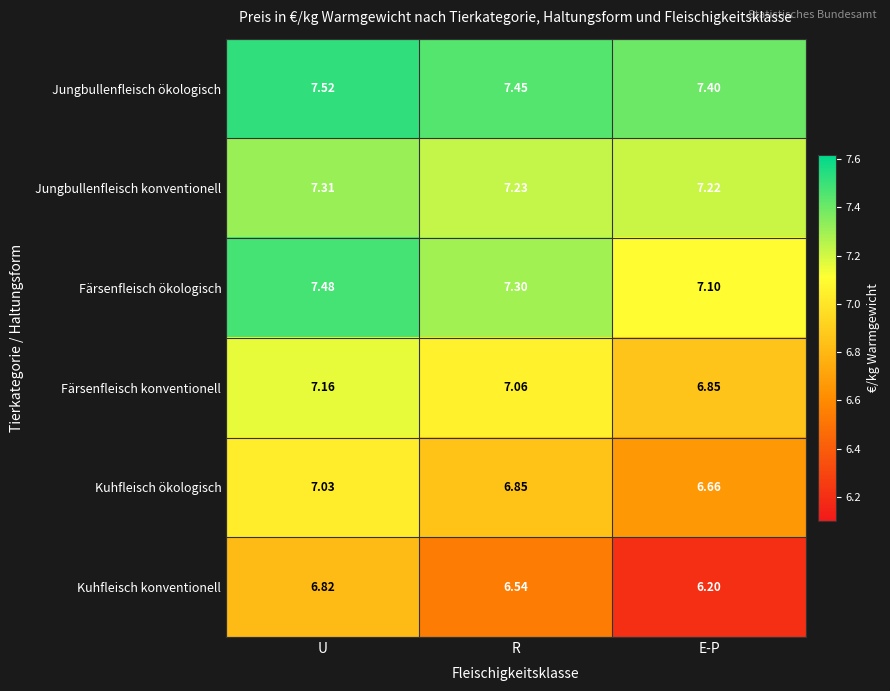

At which category is the sum across all series the highest?

U